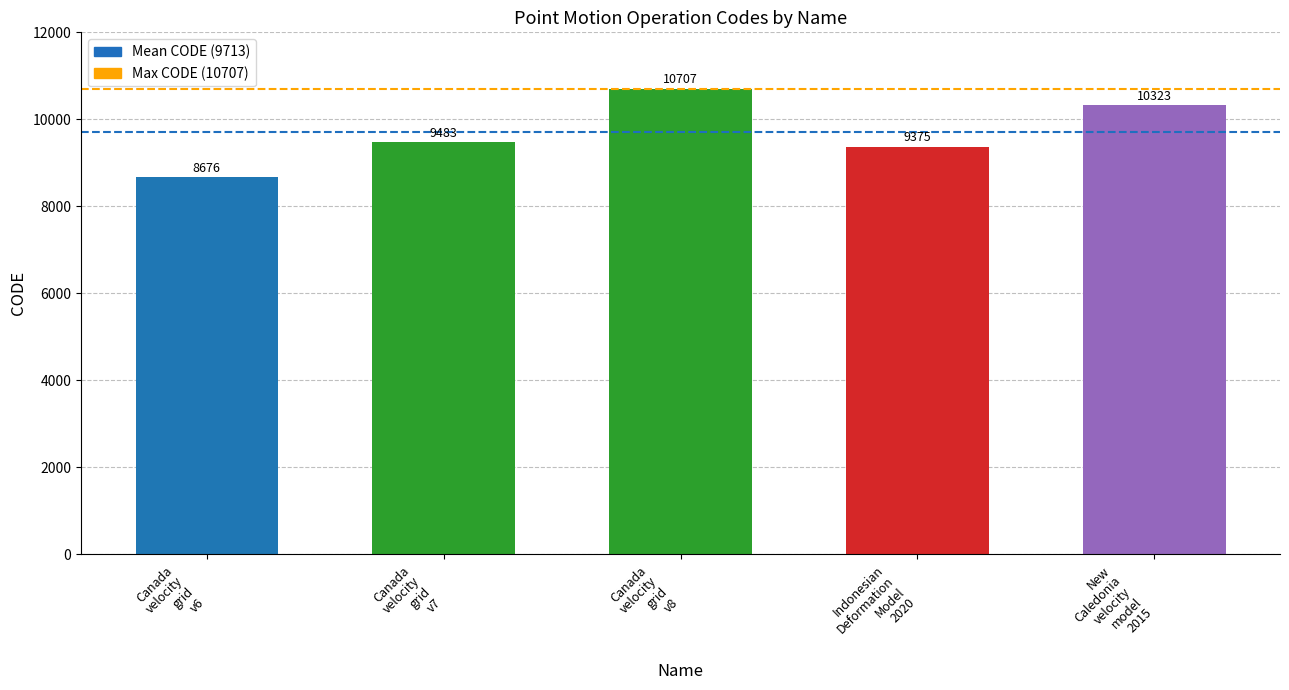

Rank the series by their maximum value, from highest to lowest.

Max CODE, Mean CODE